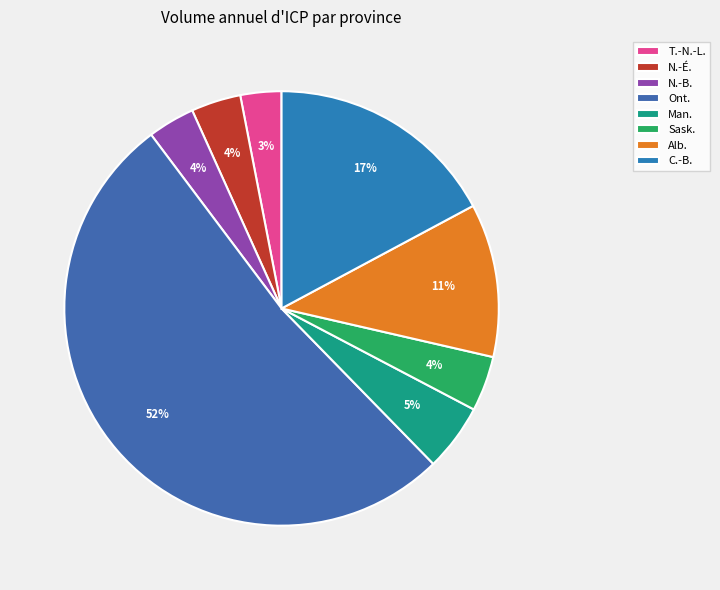

How many slices are in this pie chart?

8